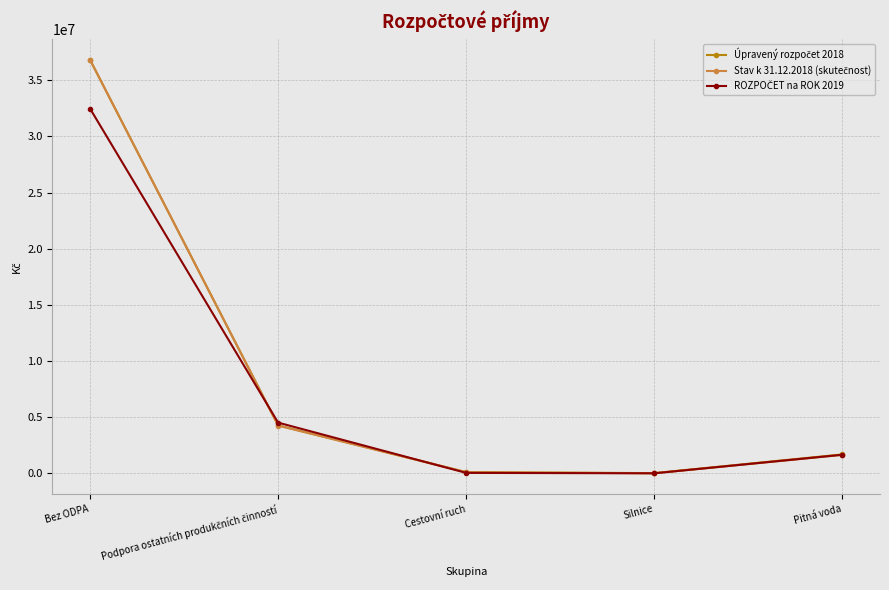

What is the total value across all series at Silnice?

16956.0